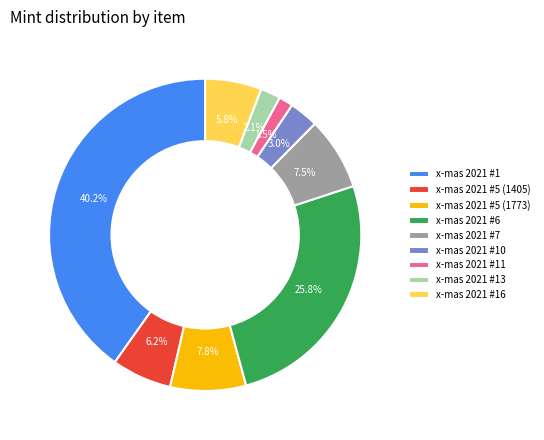

Which slice is the largest?

x-mas 2021 #1